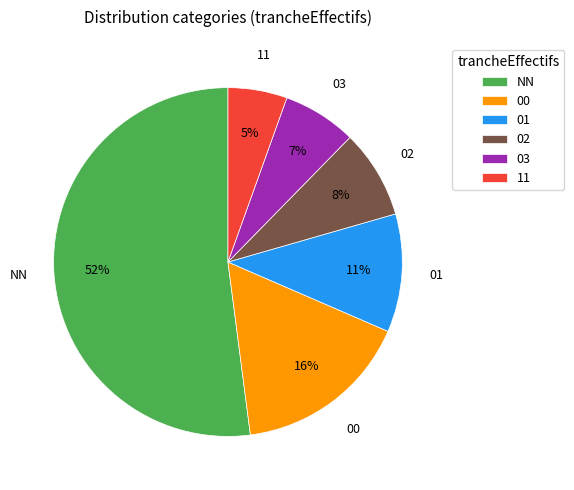

What percentage is the 01 slice, to the nearest percent?

11%